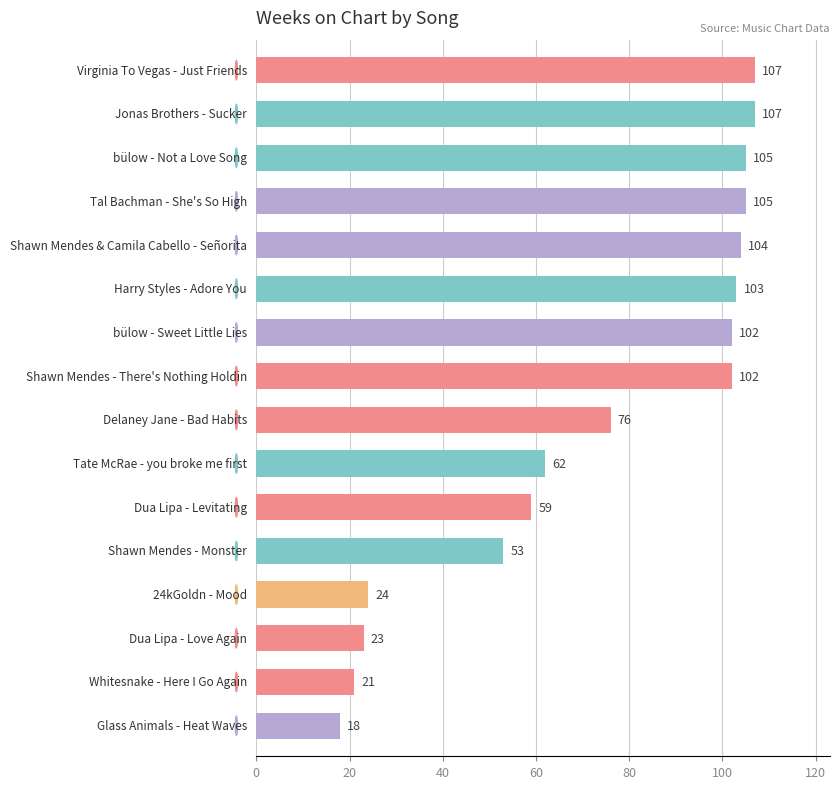

What is the value of the 11th bar from the top?

59